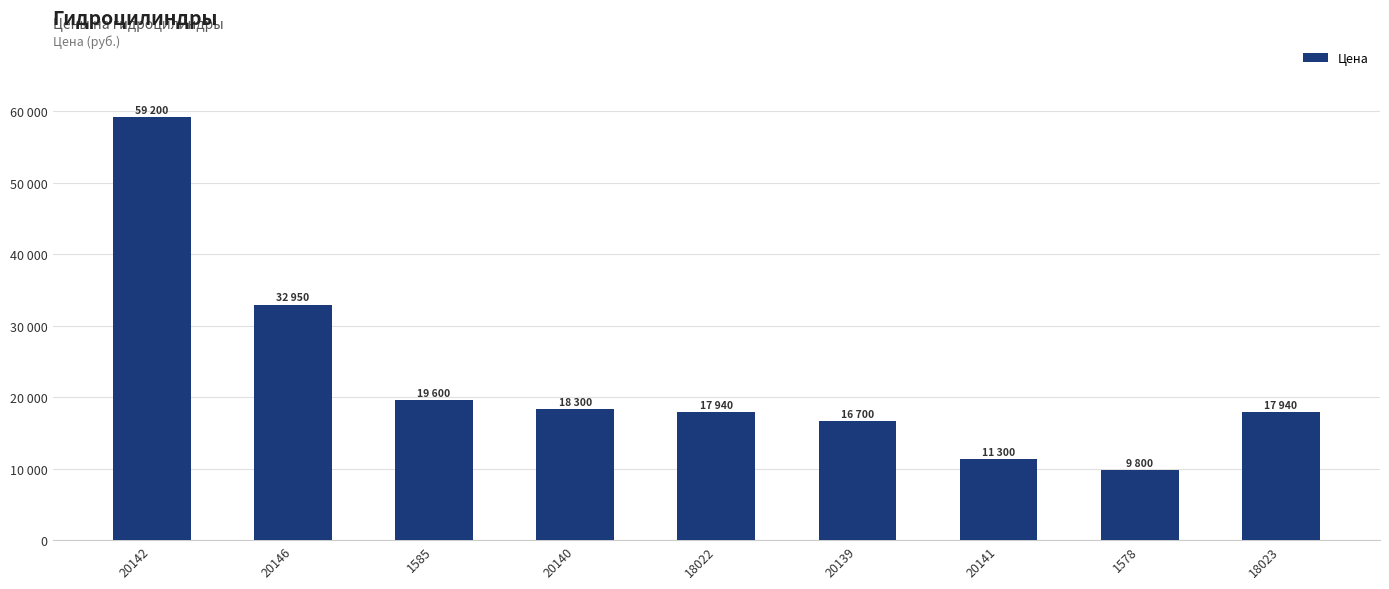

Reading left to right, transcribe all the data shown in this chart.

20142=59200	20146=32950	1585=19600	20140=18300	18022=17940	20139=16700	20141=11300	1578=9800	18023=17940